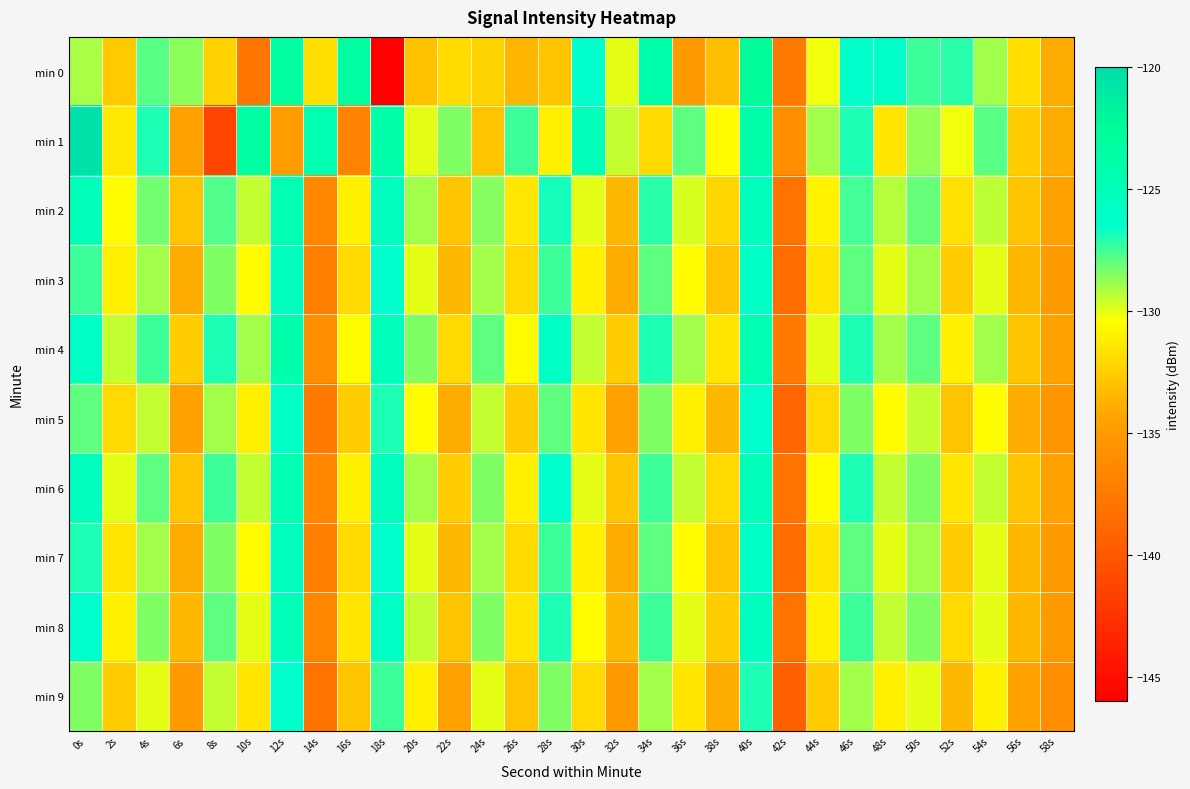

What is the total value across all series at 12s?

-1259.6